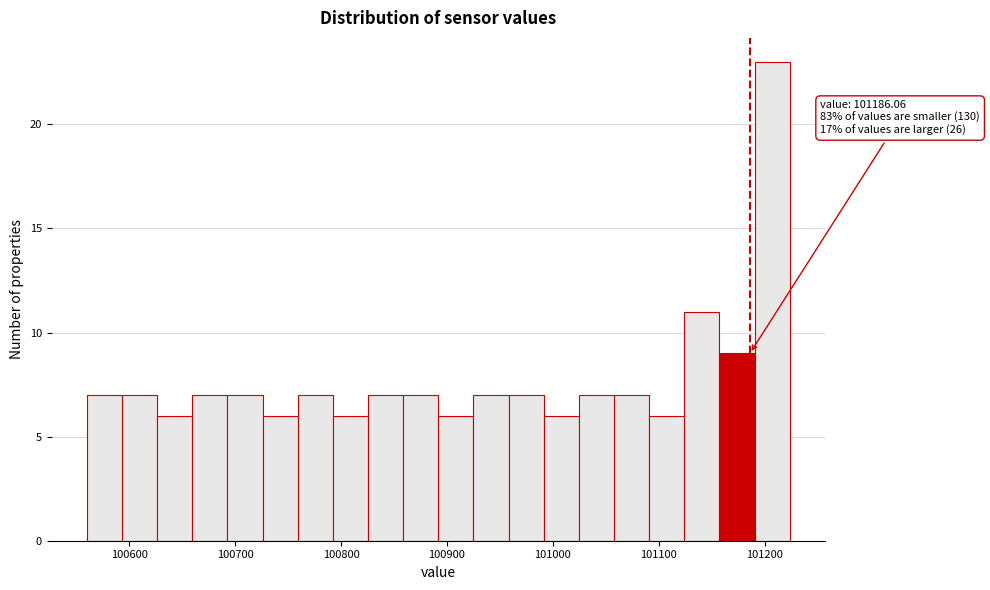

Around what value on the x-axis is the tallest bar? Give the approximate position of its centre, as read against the axis.

101210